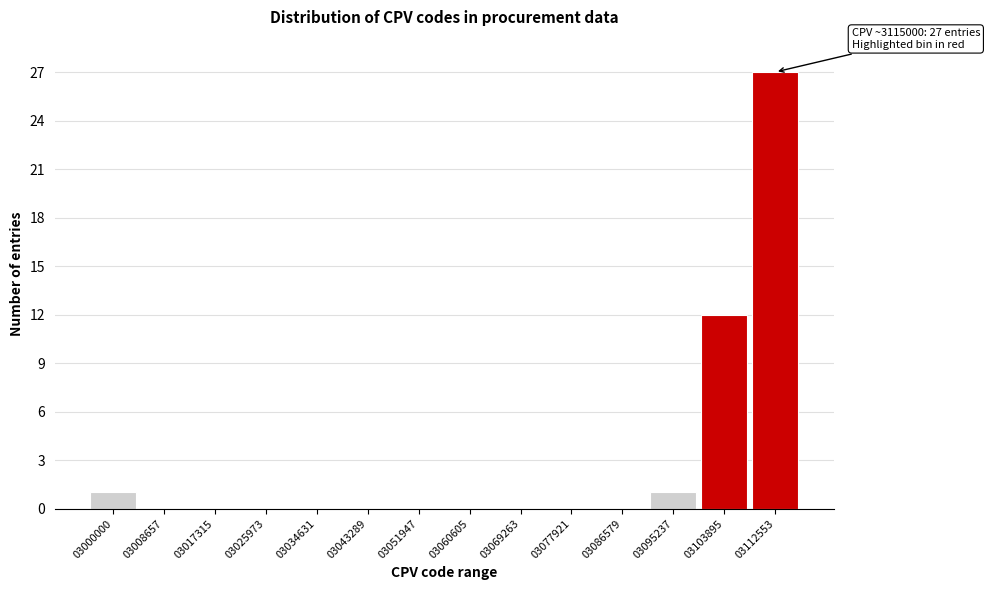

Reading left to right, what are all the values shown in this chart?

03000000=1	03008657=0	03017315=0	03025973=0	03034631=0	03043289=0	03051947=0	03060605=0	03069263=0	03077921=0	03086579=0	03095237=1	03103895=12	03112553=27